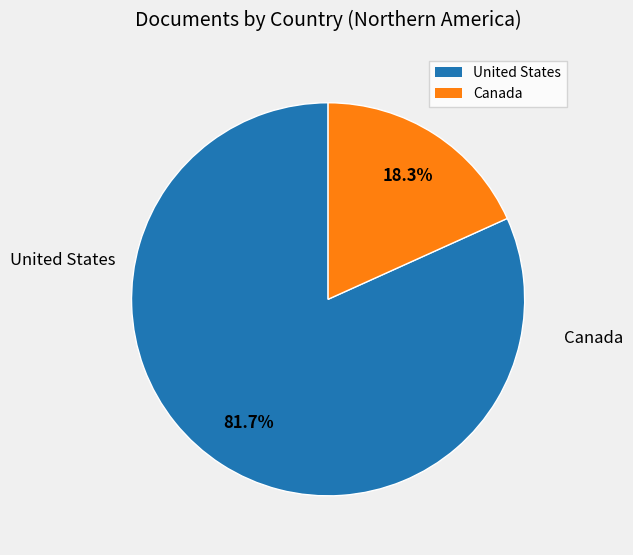

Rank the categories by value from highest to lowest.

United States, Canada